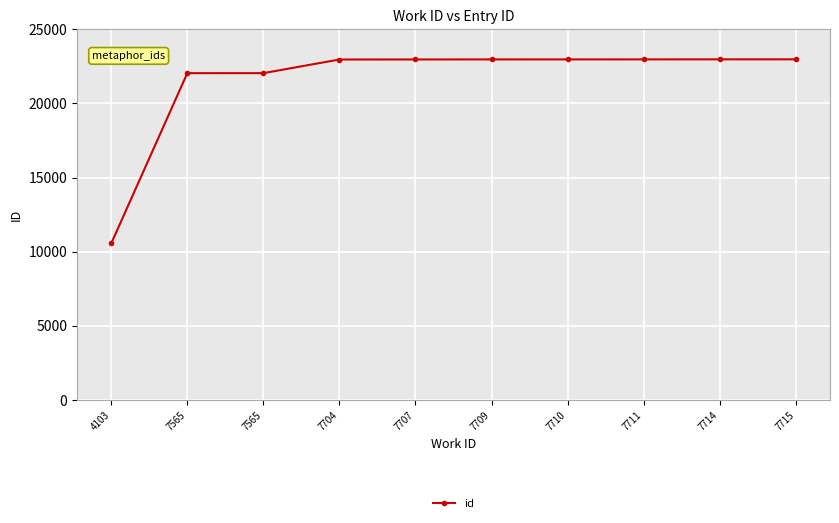

How many data points are less than 22964?

5